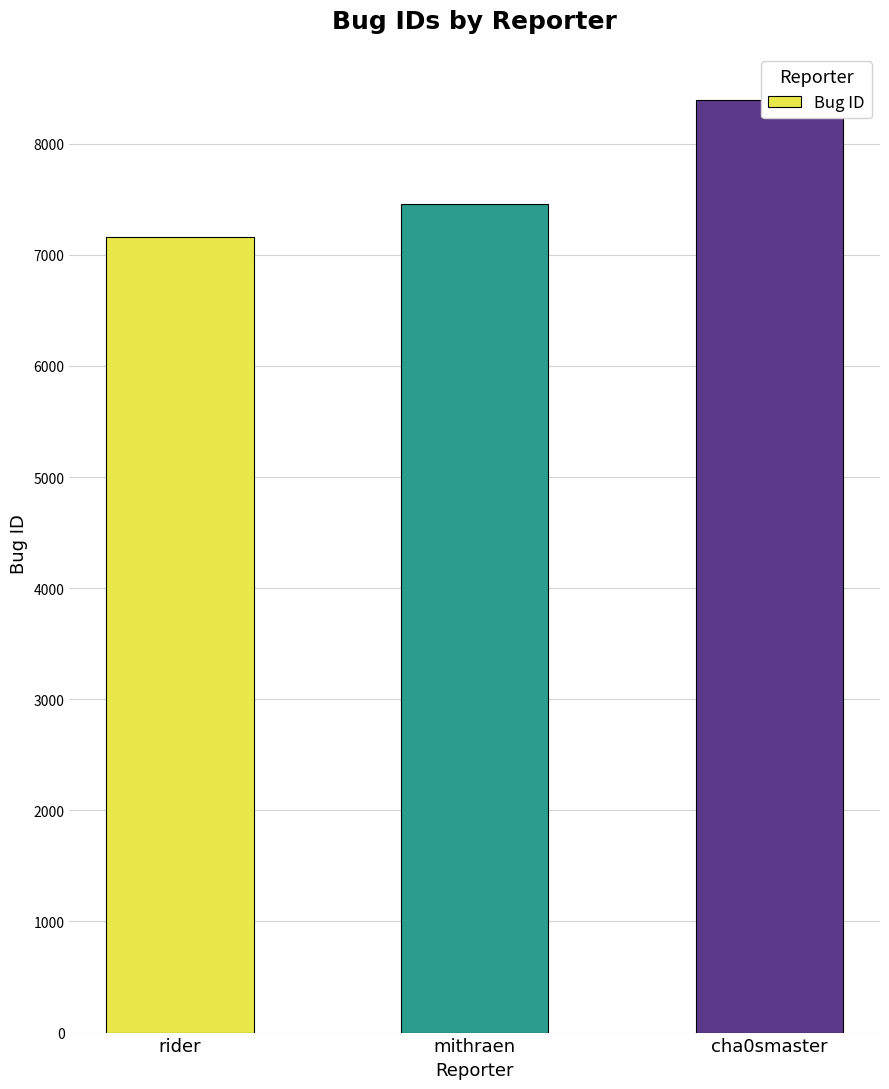

What is the sum of all values?

23010